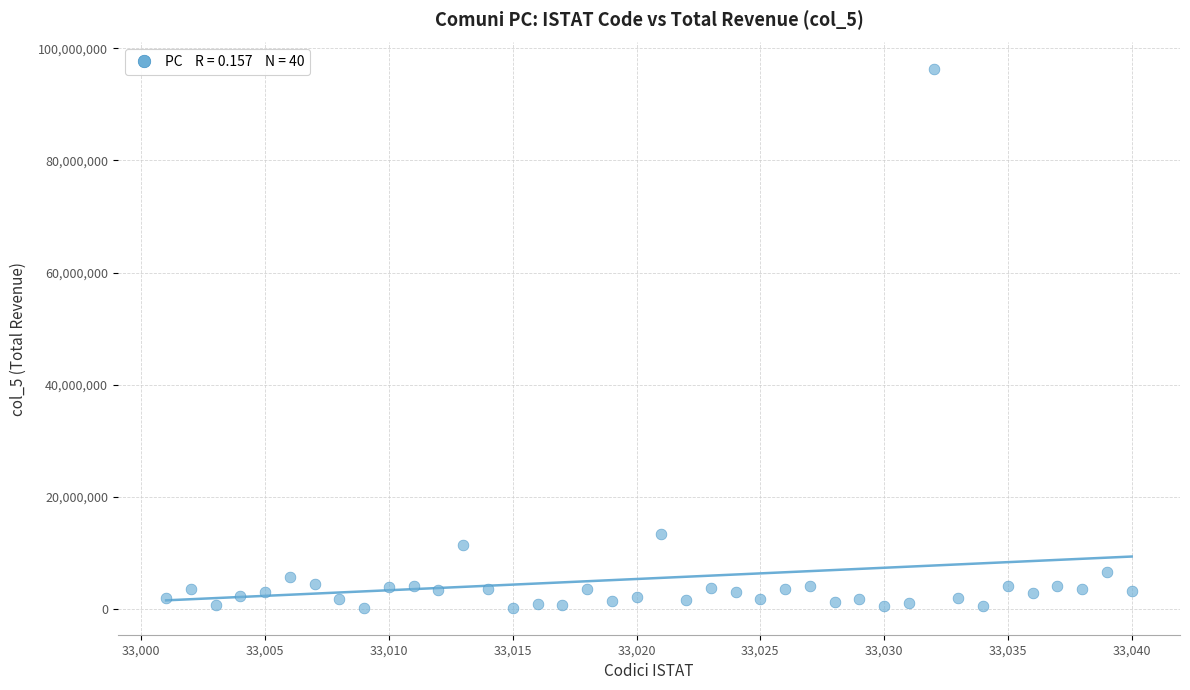

What Y value in the scatter plot is closest to 48231641?

13435191.5